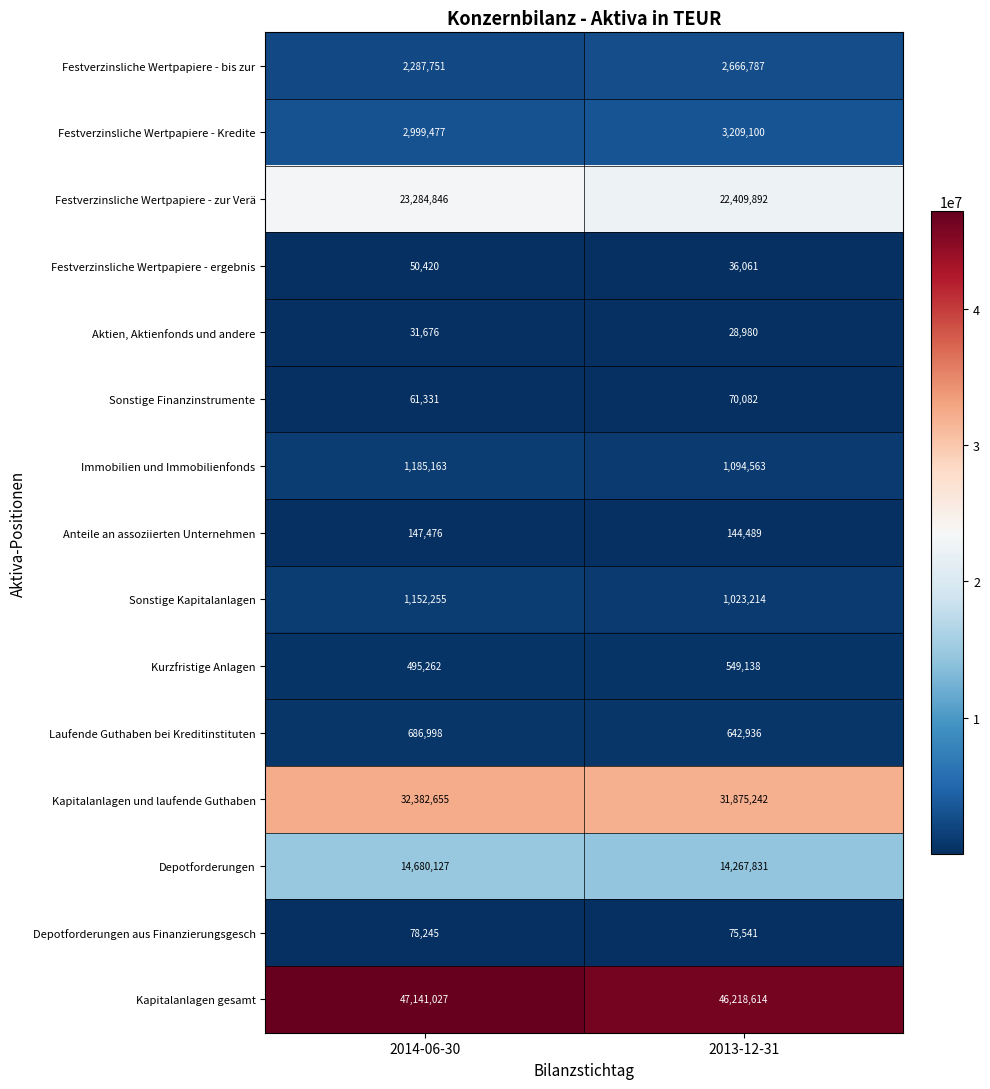

Which series has the widest spread of values?

Kapitalanlagen gesamt